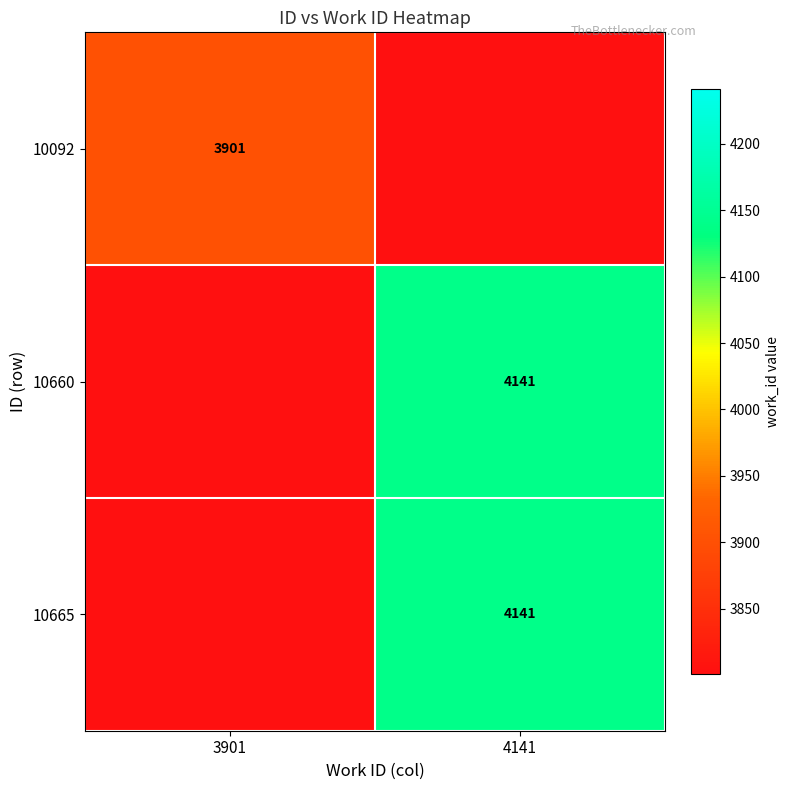

The value of 10665 at 4141 is 1037. True or false?

False